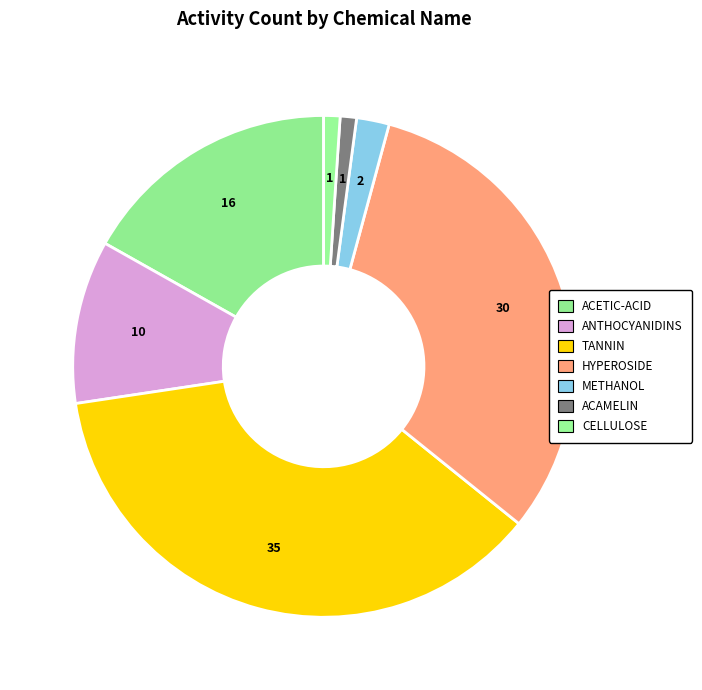

Count the number of slices in the pie.

7